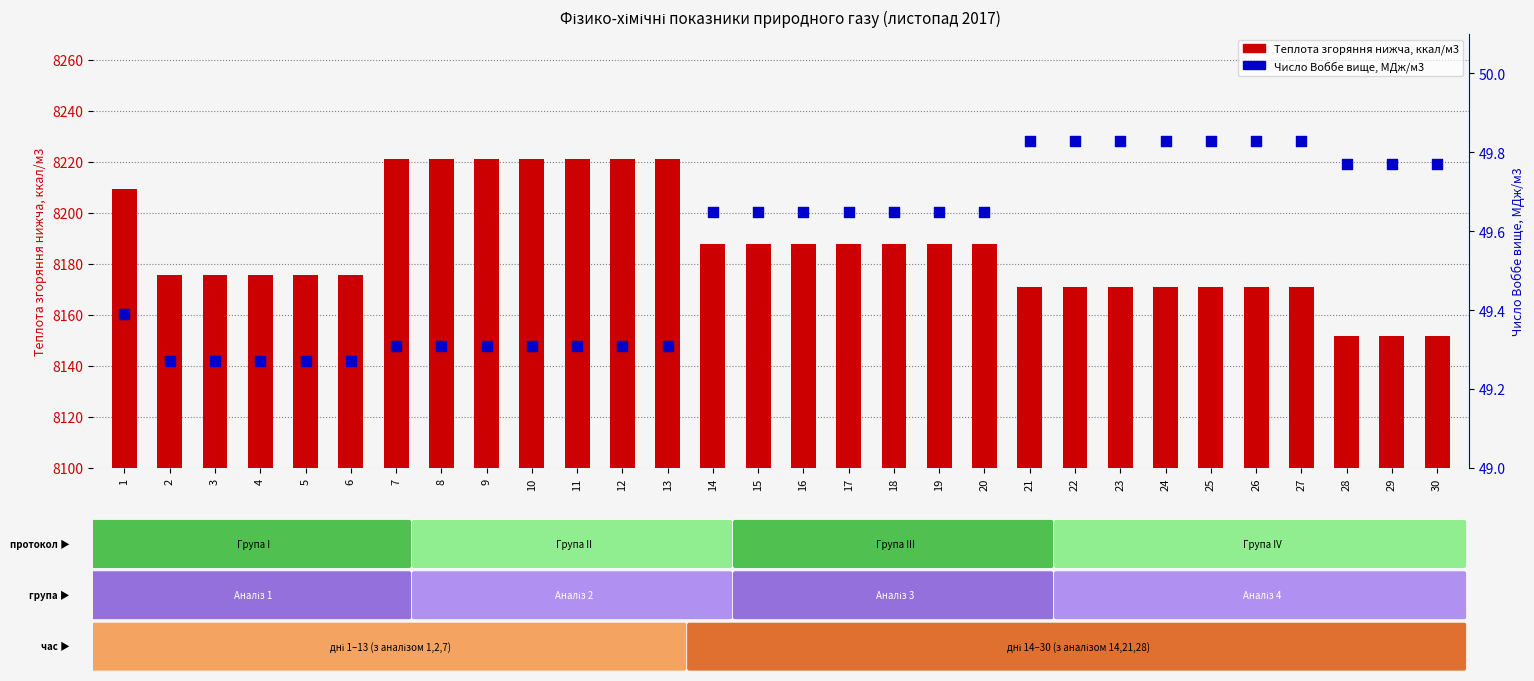

Which series has the widest spread of Y values?

Теплота згоряння нижча, ккал/м3